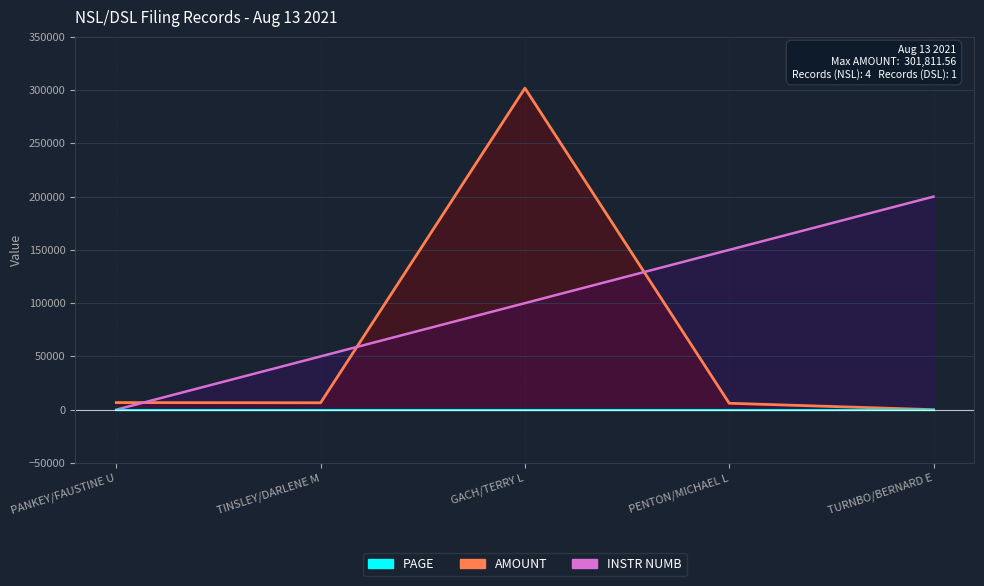

At which label is INSTR NUMB closest to 100000?

GACH/TERRY L